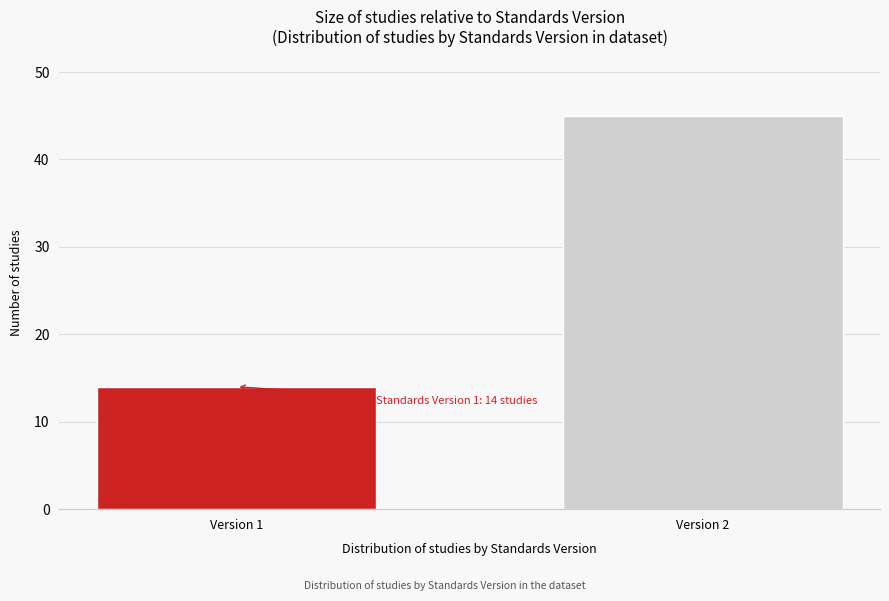

Reading left to right, what are all the values shown in this chart?

Version 1=14	Version 2=45